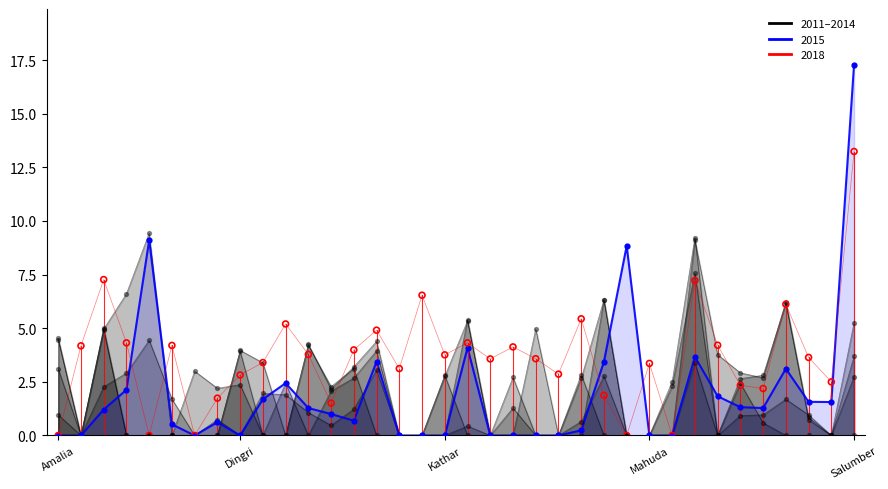

Which has a higher value, 20 or 23?

23